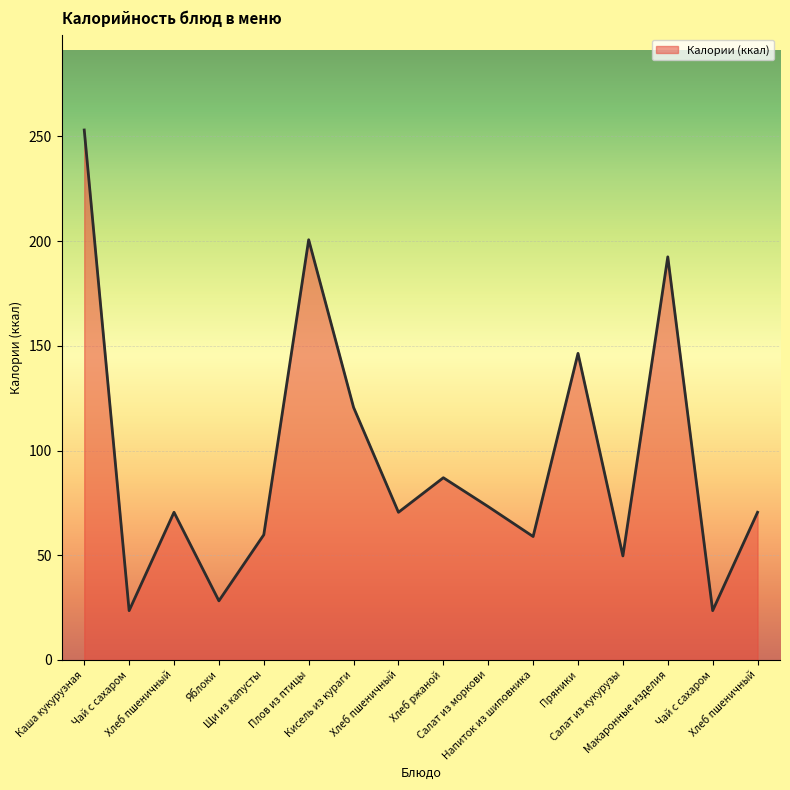

Does the chart display data point markers on the line(s)?

No